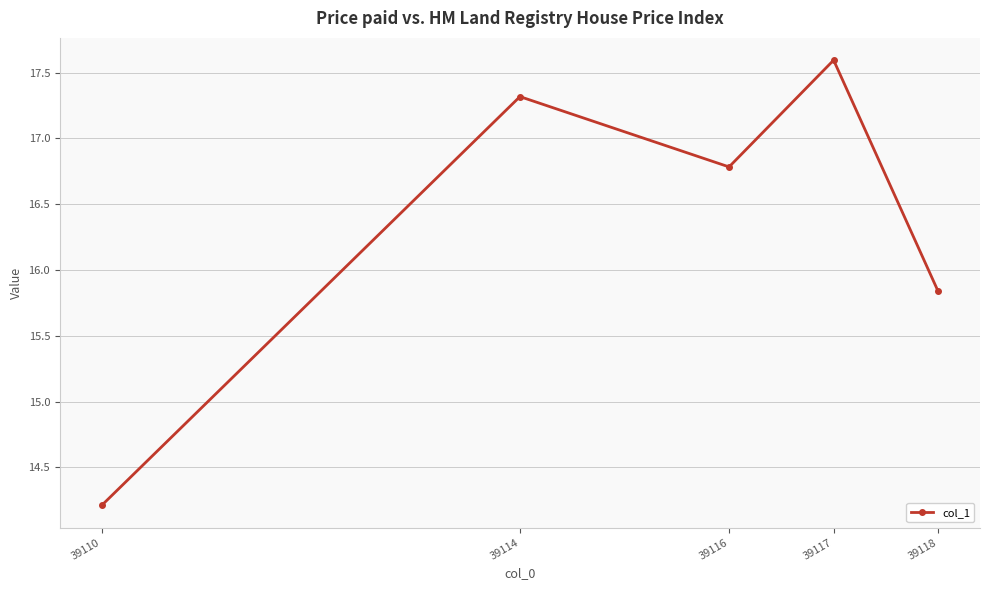

Count the number of data series in this chart.

1